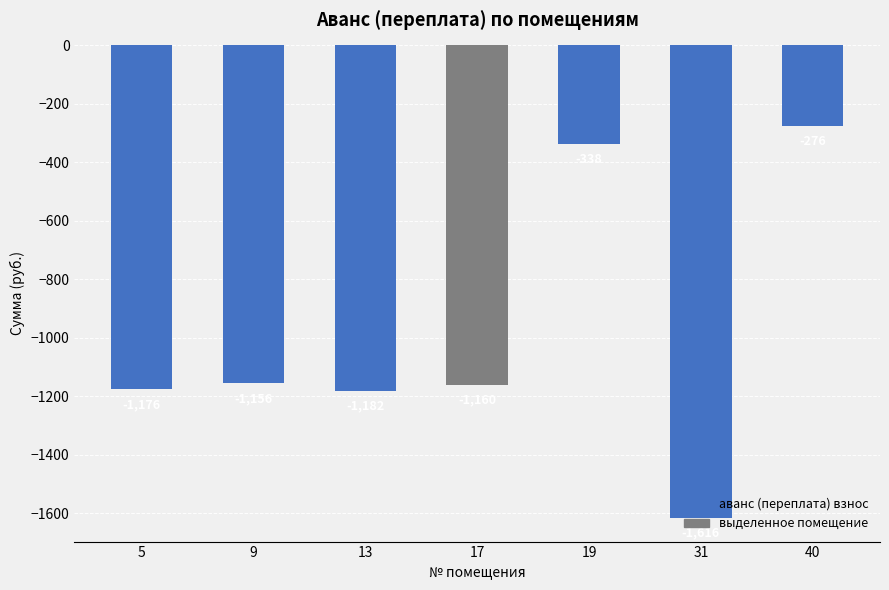

Reading left to right, extract all data points from this chart.

-1176	-1156	-1182	-1160	-338	-1616	-276